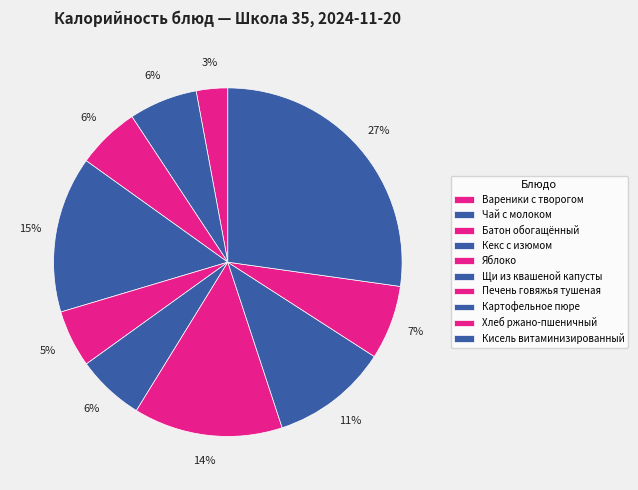

Rank the categories by value from highest to lowest.

Кисель витаминизированный, Кекс с изюмом, Печень говяжья тушеная, Картофельное пюре, Хлеб ржано-пшеничный, Чай с молоком, Щи из квашеной капусты, Батон обогащённый, Яблоко, Вареники с творогом